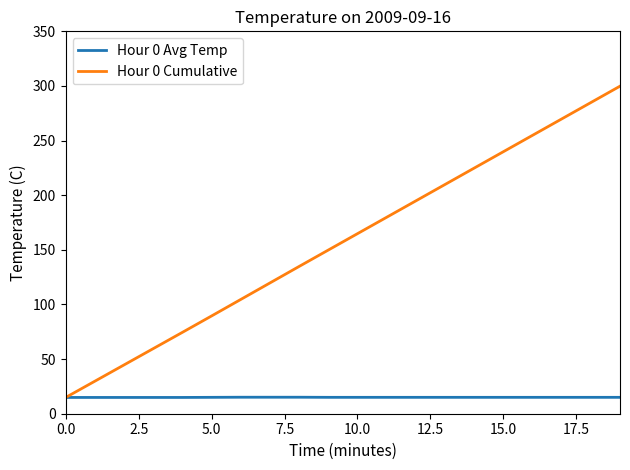

List the series in order of their peak value, highest first.

Hour 0 Cumulative, Hour 0 Avg Temp